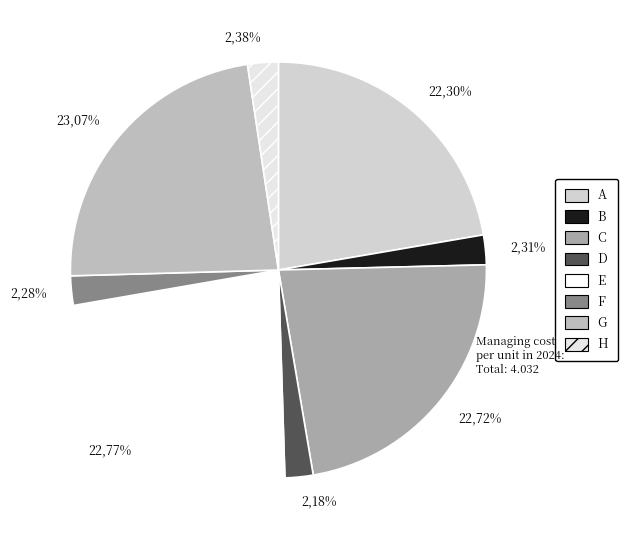

Which slice is the largest?

G